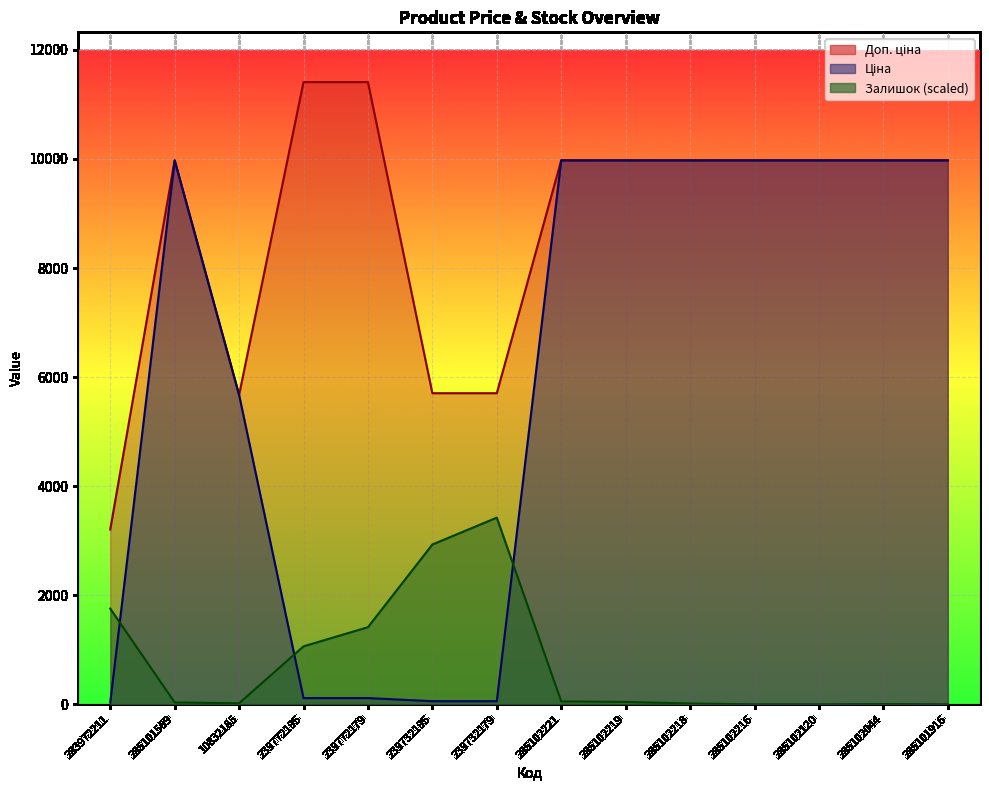

What is the value of the Залишок point at the 5th from the left?

1414.1